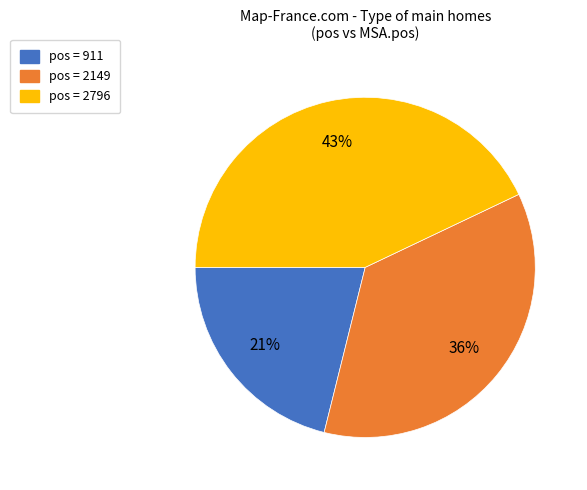

To the nearest percent, what is the average slice percentage?

33%